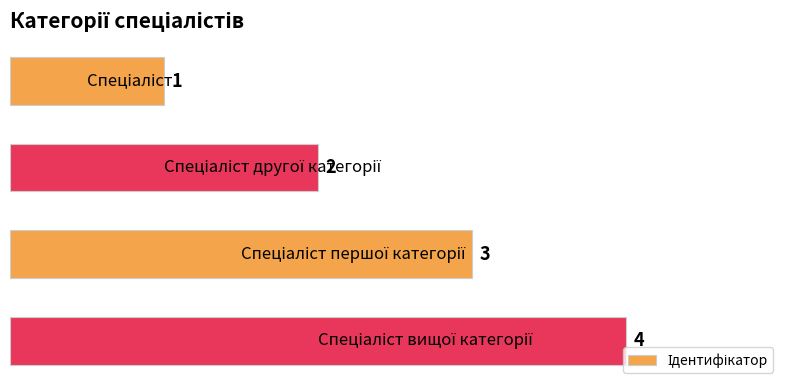

What is the value of the 3rd bar from the top?

3